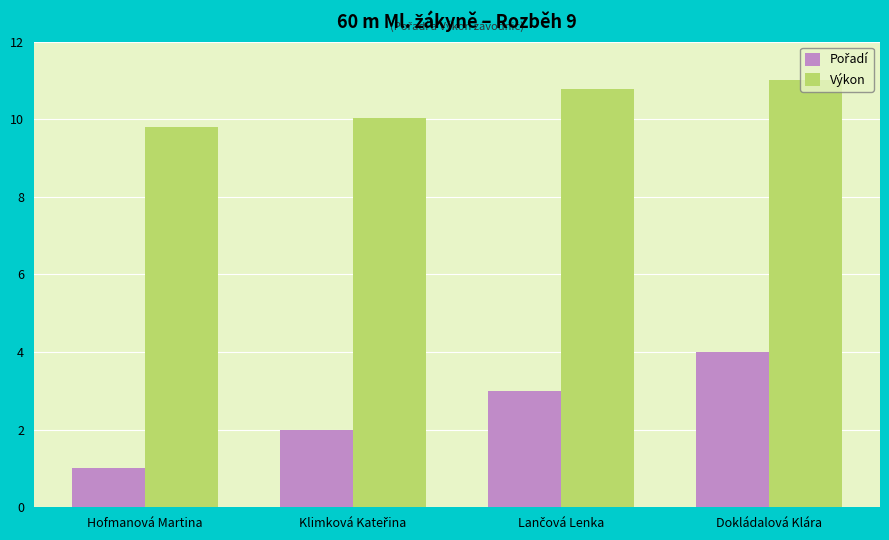

What position from the left is Dokládalová Klára?

4